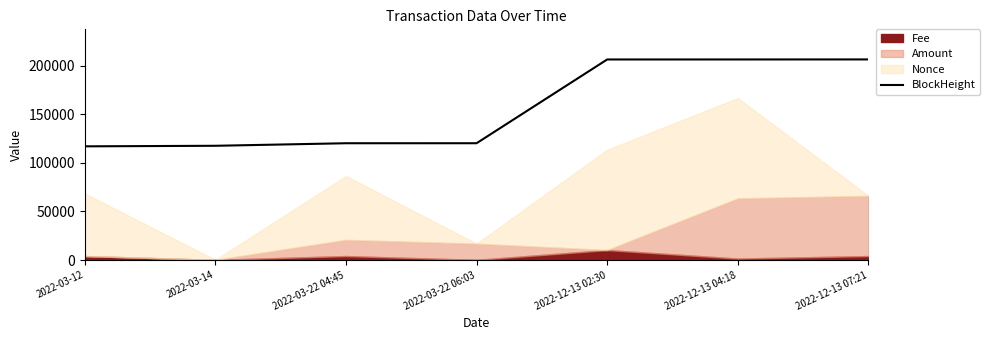

Which label corresponds to the largest value in the chart?

2022-12-13 07:21